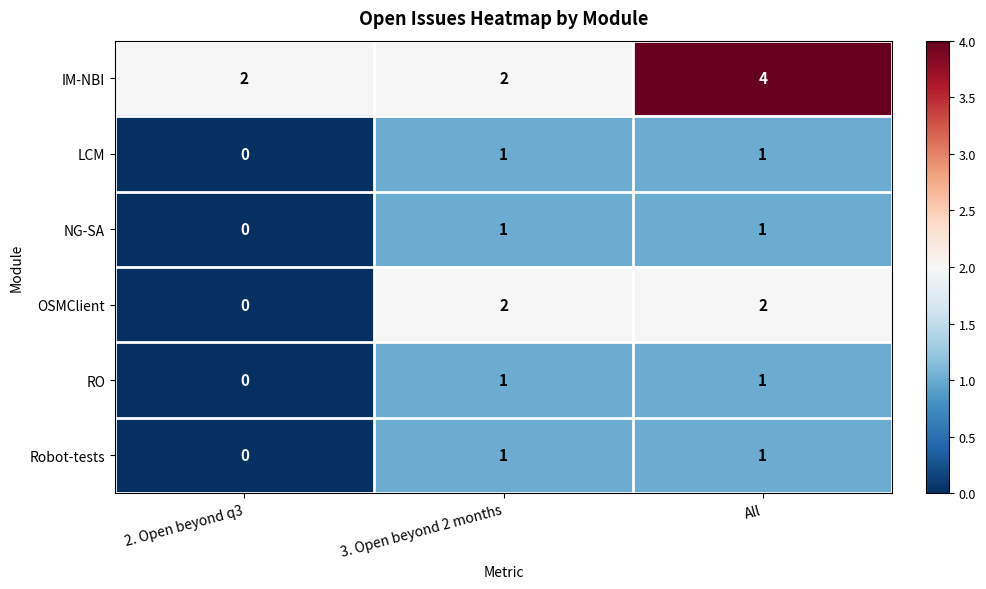

At which category does the chart reach its peak across all series?

All